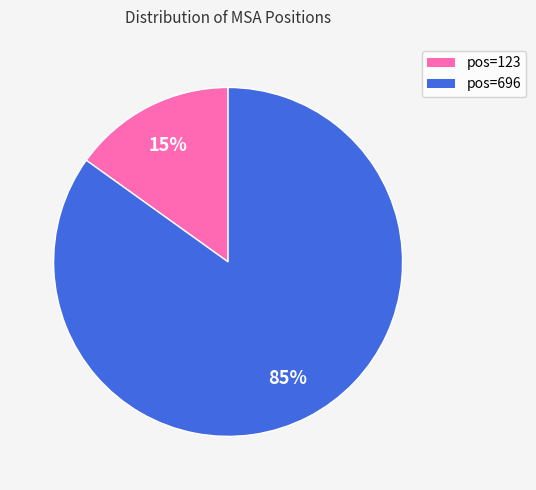

Combined, do pos=123 and pos=696 account for over 50%?

Yes